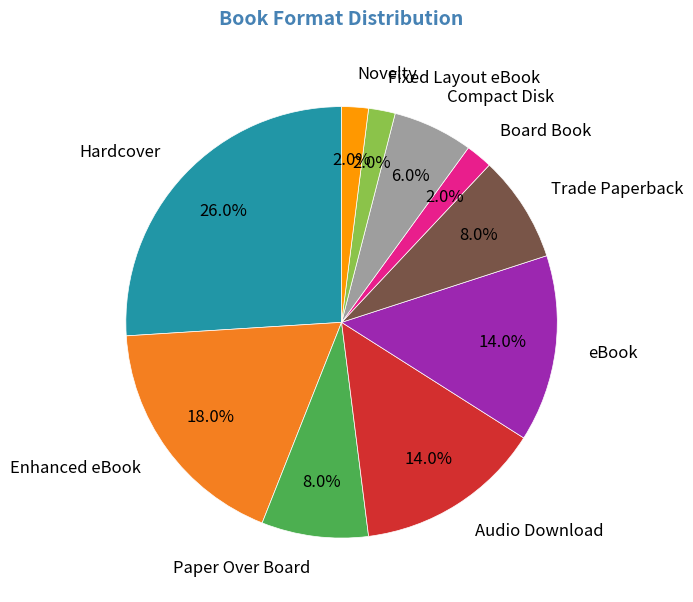

Which has a higher value, Fixed Layout eBook or Paper Over Board?

Paper Over Board